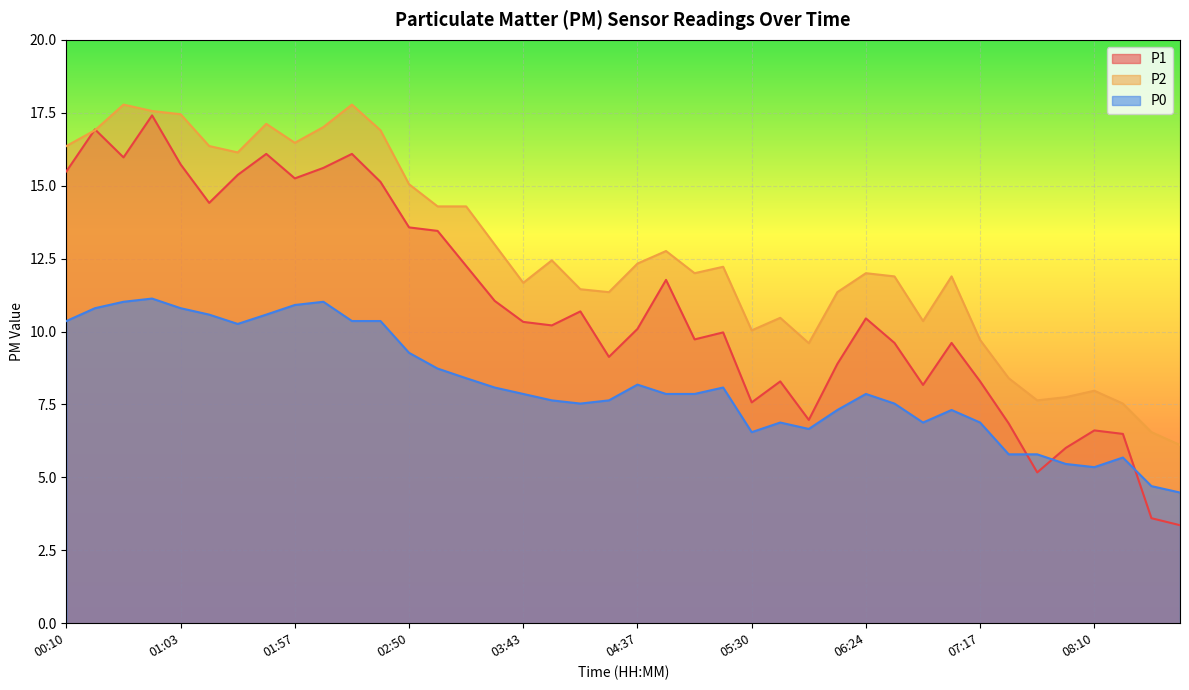

What is the smallest value displayed?

3.4